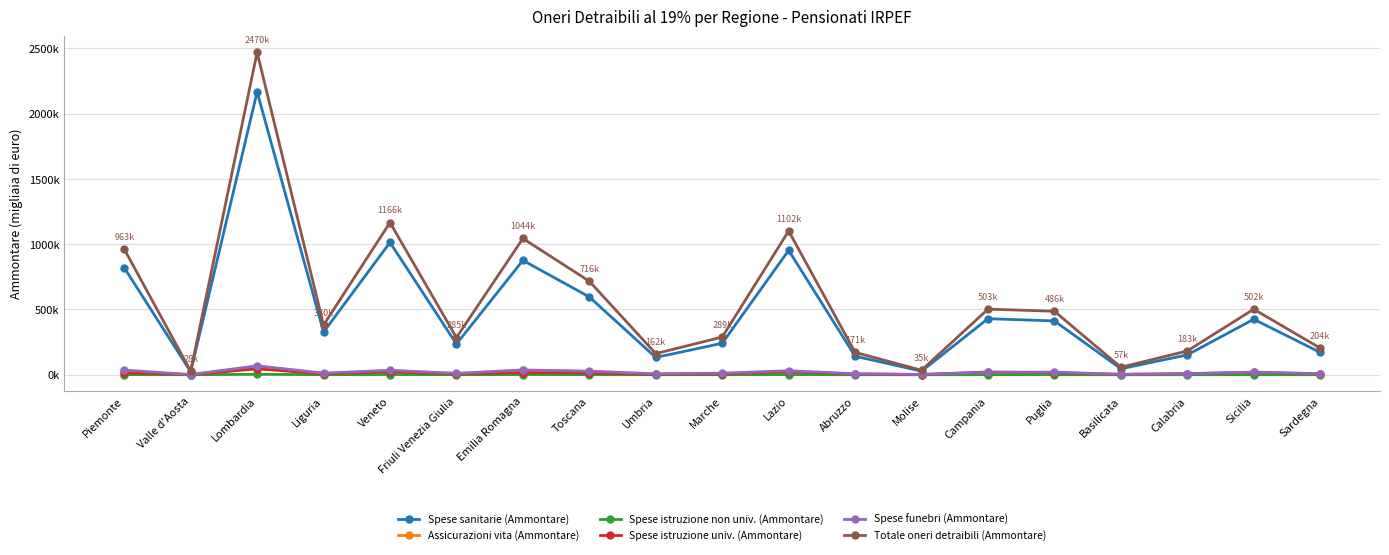

What is the label of the 14th point from the left?

Campania